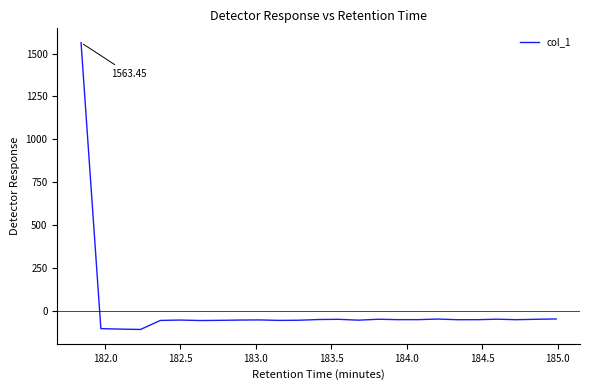

Does the chart have visible grid lines?

No